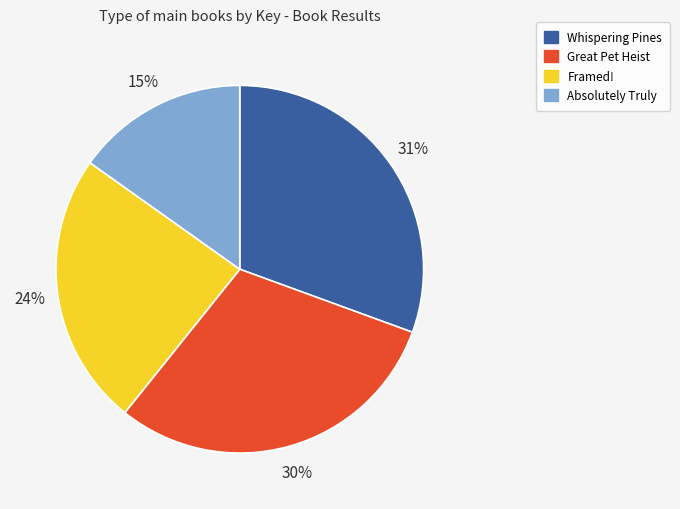

Do Framed! and Absolutely Truly together represent more than half of the pie?

No